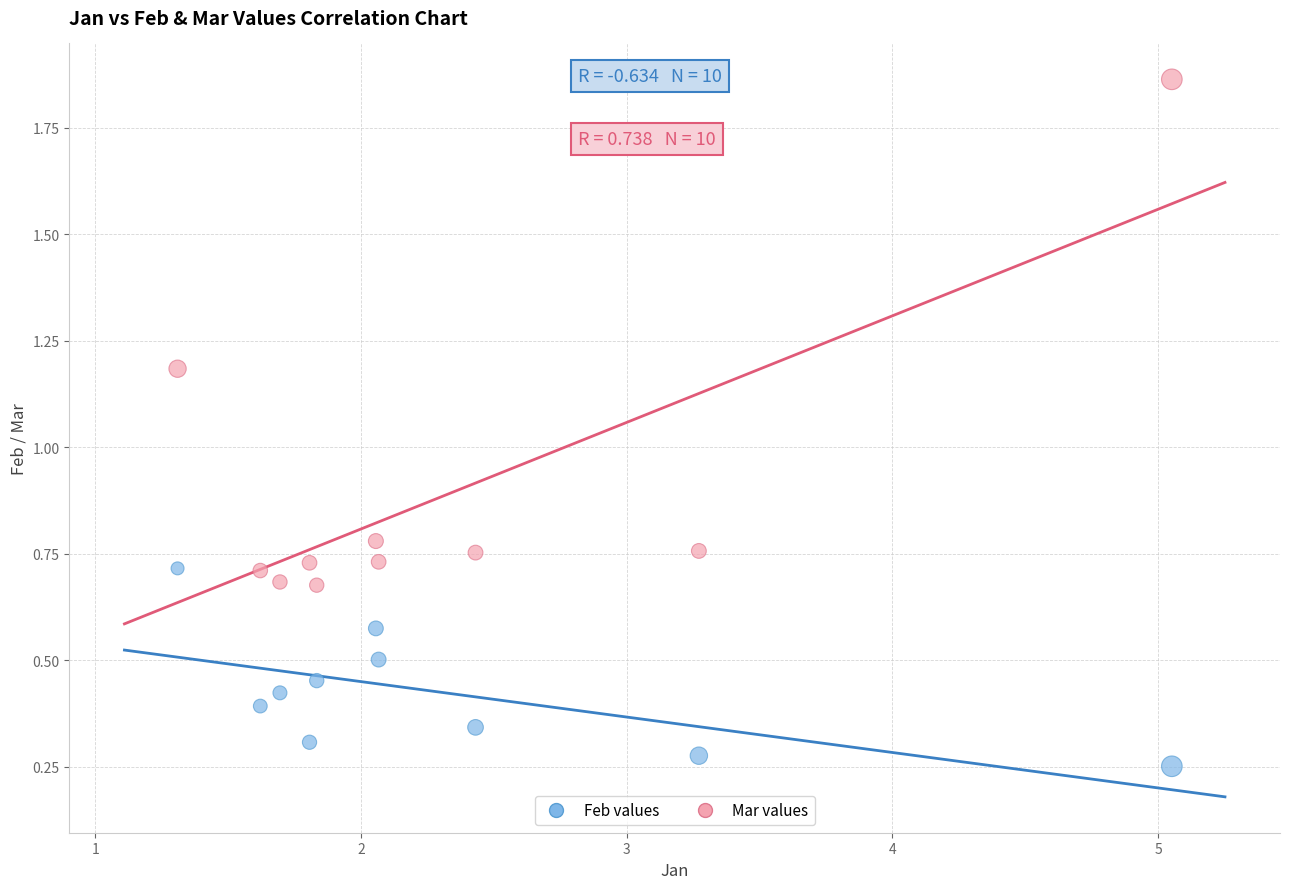

Which series contains the highest Y value?

Mar values